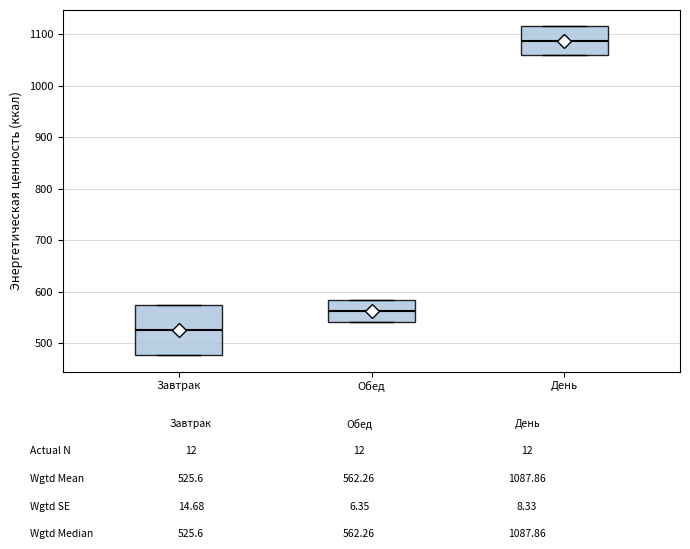

Reading left to right, read every box against the y-axis: the position of its median line, the range the box covers, and the ends of its whiskers. The values are not printed on the chart, so give them approximately, as read against the axis.

Завтрак: median 530, box 480 to 570, whiskers 480 to 570
Обед: median 560, box 540 to 580, whiskers 540 to 580
День: median 1090, box 1060 to 1120, whiskers 1060 to 1120